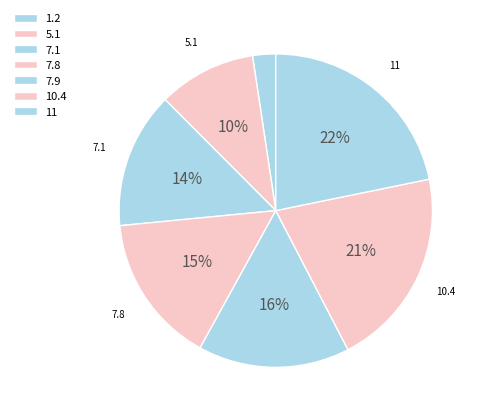

Is it true that 11 is 16% of the pie?

False